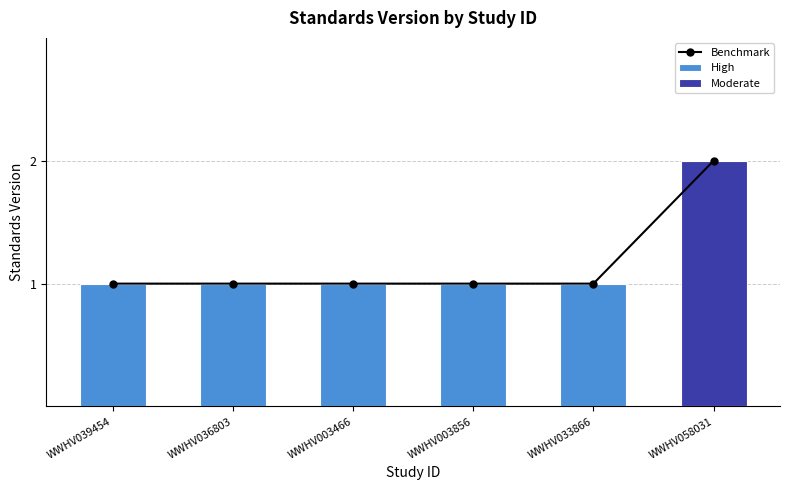

True or false: the data shows 1 at WWHV033866.

True